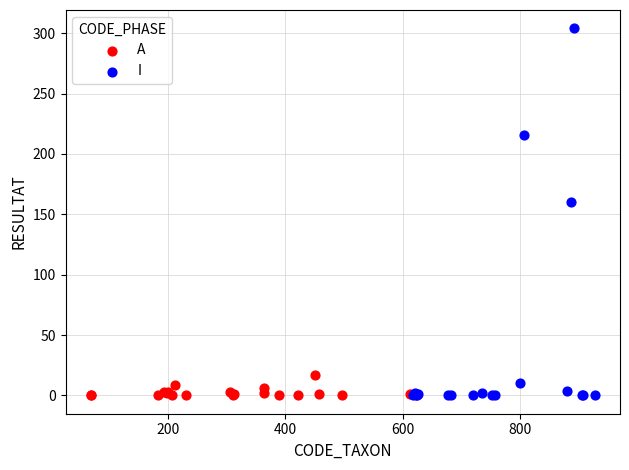

Which series reaches the maximum Y coordinate?

I